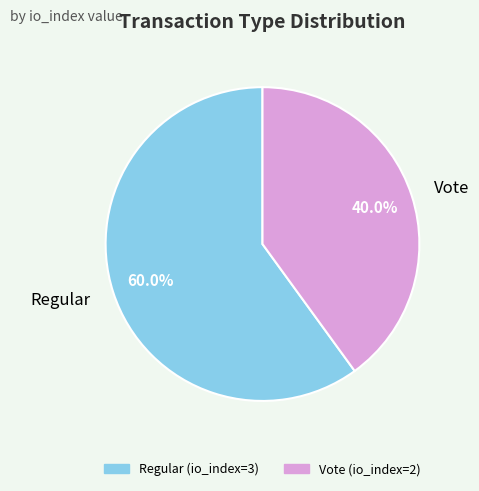

Combined, do Vote and Regular account for over 50%?

Yes